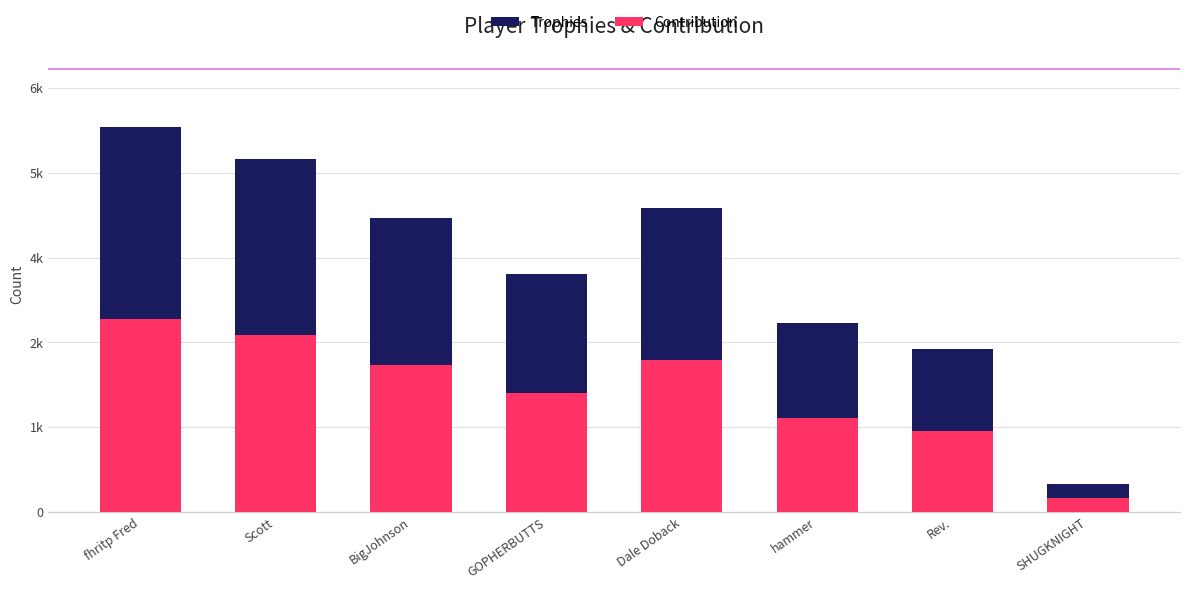

What position from the right is Dale Doback?

4